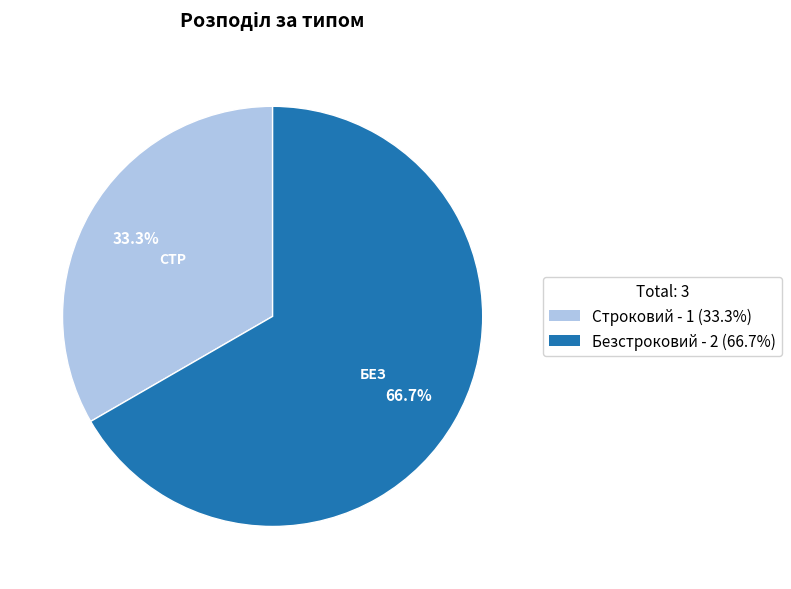

Does any single category account for the majority?

Yes